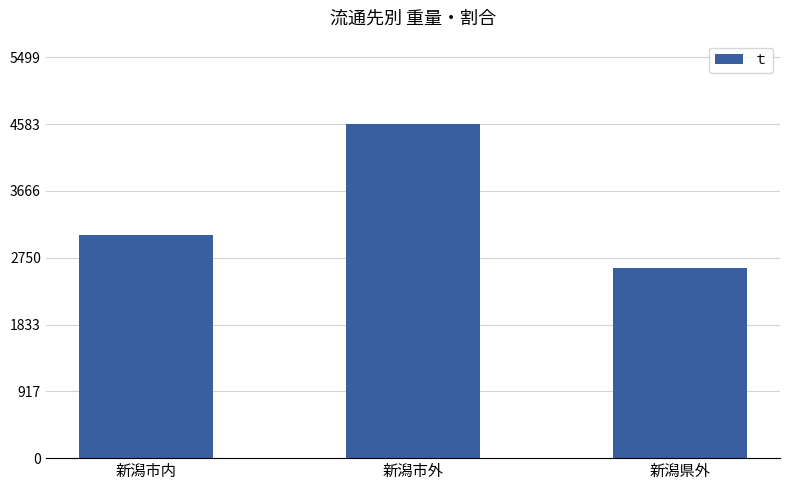

Reading left to right, what are all the values shown in this chart?

3059.8	4582.7	2615.2